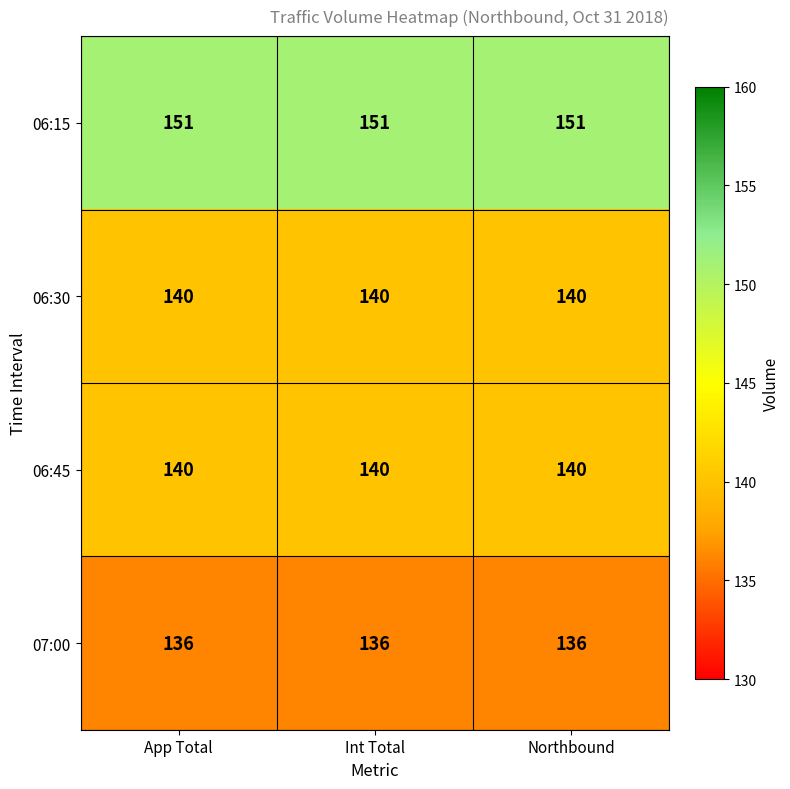

Which series has the largest total across all categories?

06:15